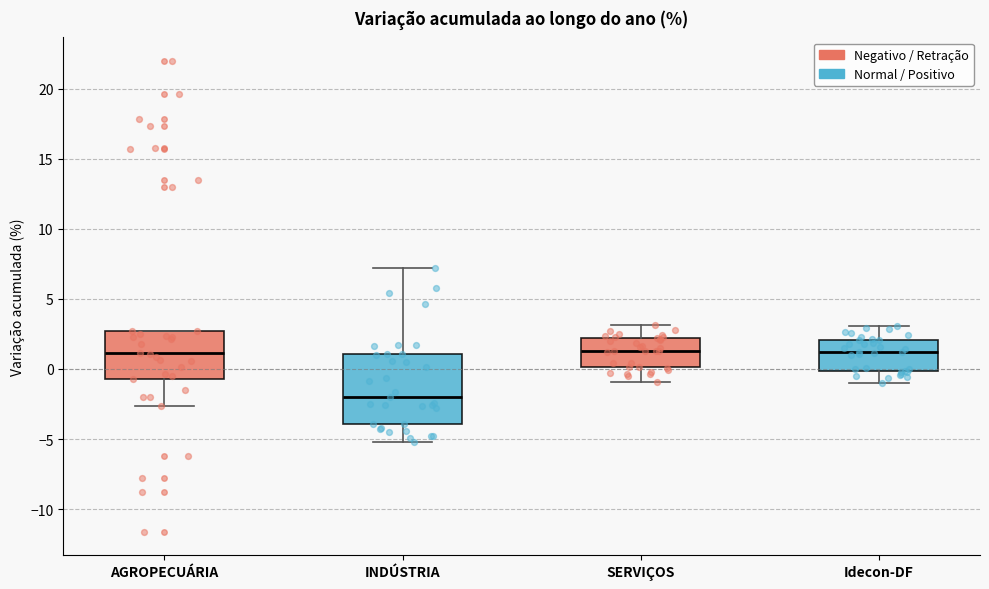

Where is the upper edge of the box for SERVIÇOS on the y-axis? The values are not printed on the chart, so give them approximately, as read against the axis.

2.0